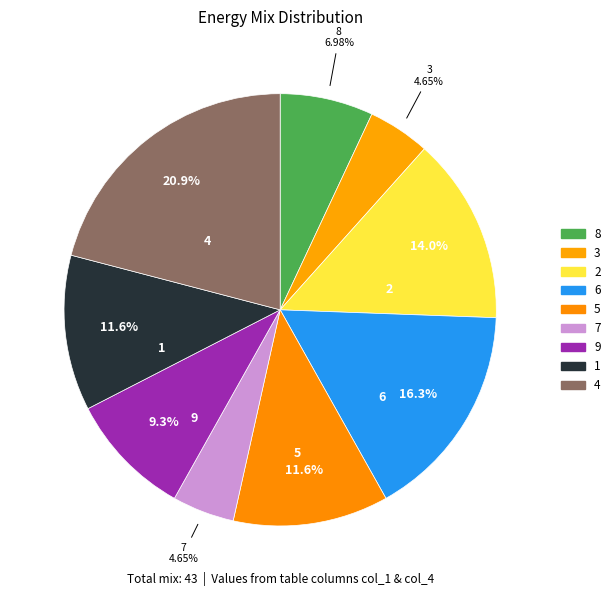

To the nearest percent, what is the average slice percentage?

11%